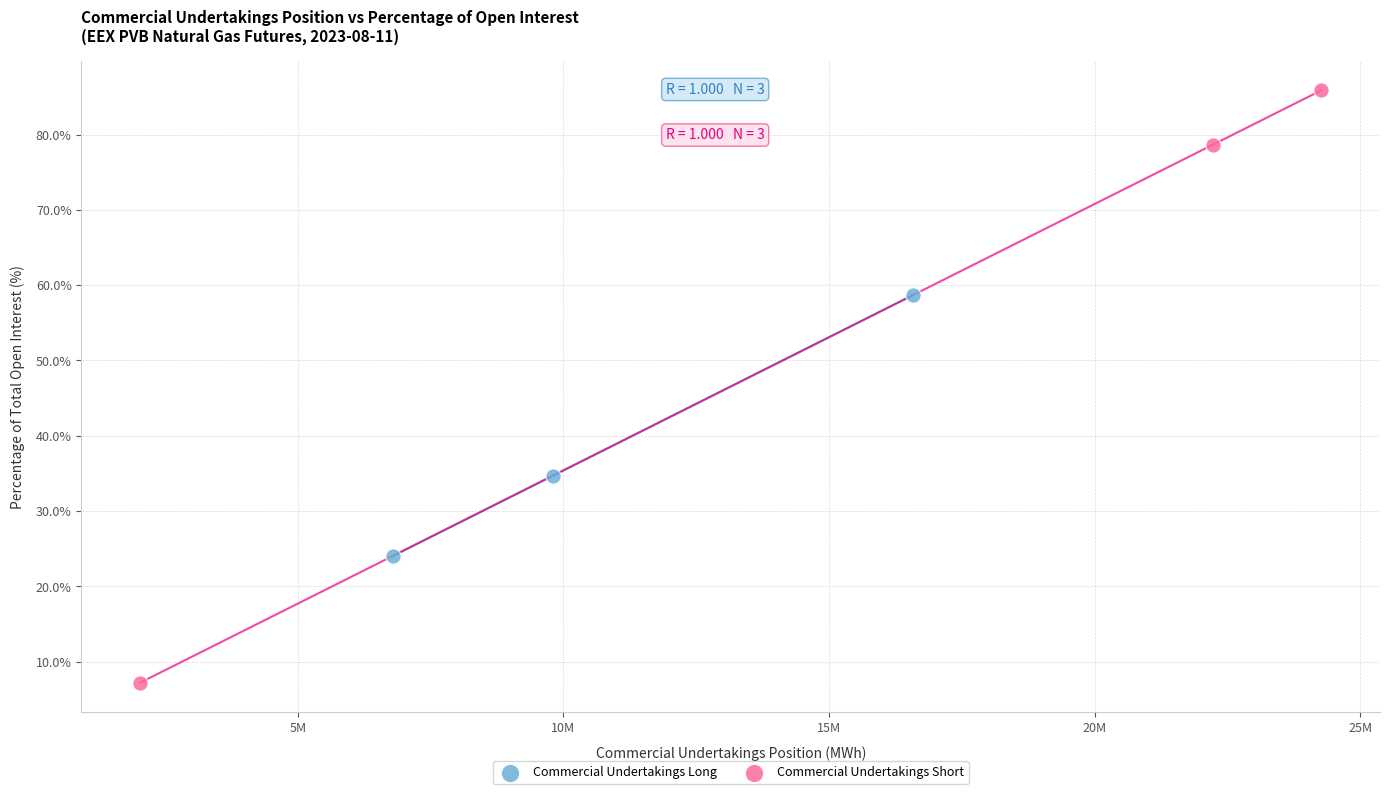

What are all the series names shown in the legend?

Commercial Undertakings Long, Commercial Undertakings Short